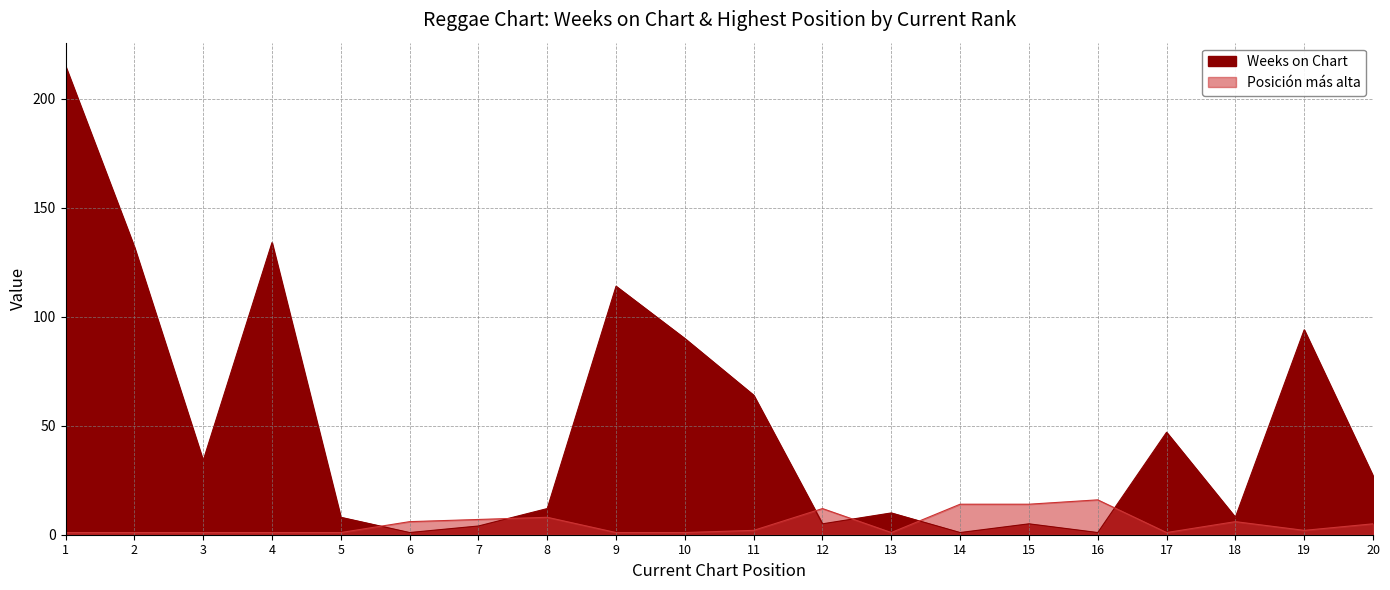

How many values in the Weeks on Chart series are below 27?

10